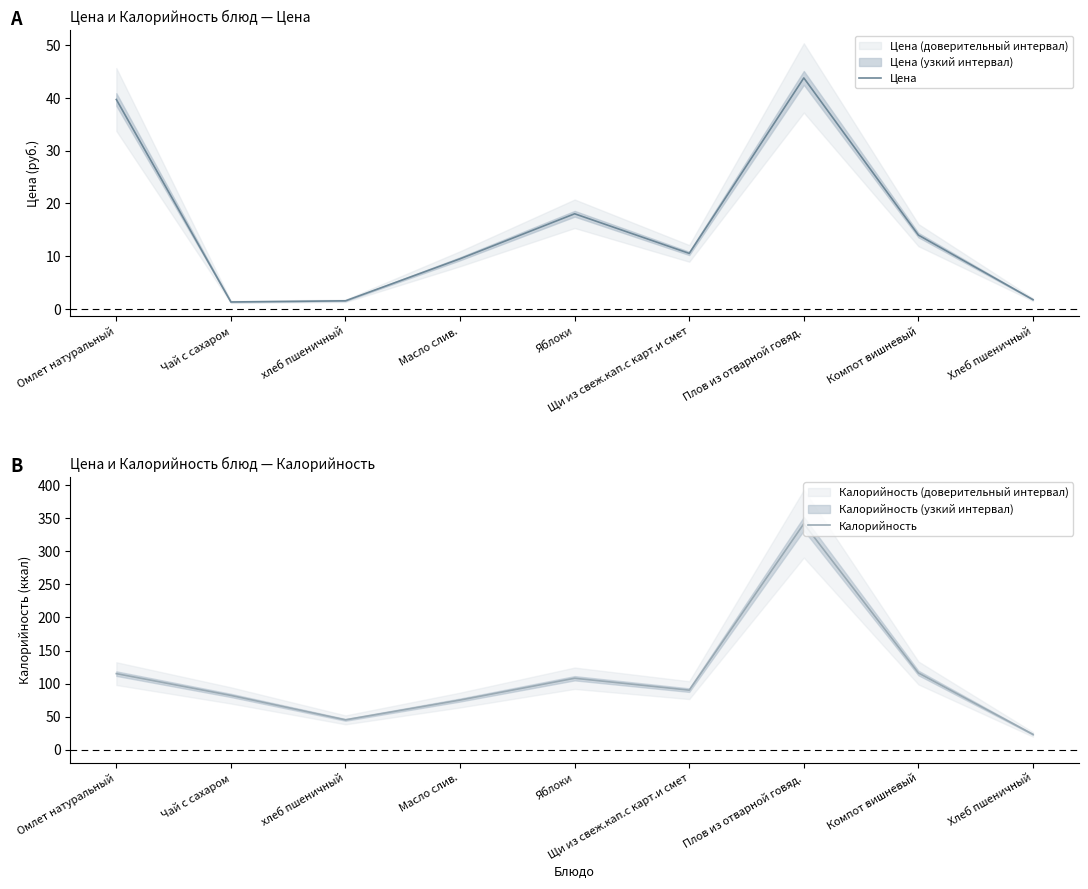

What is the difference between the maximum and minimum values in the Калорийность series?

319